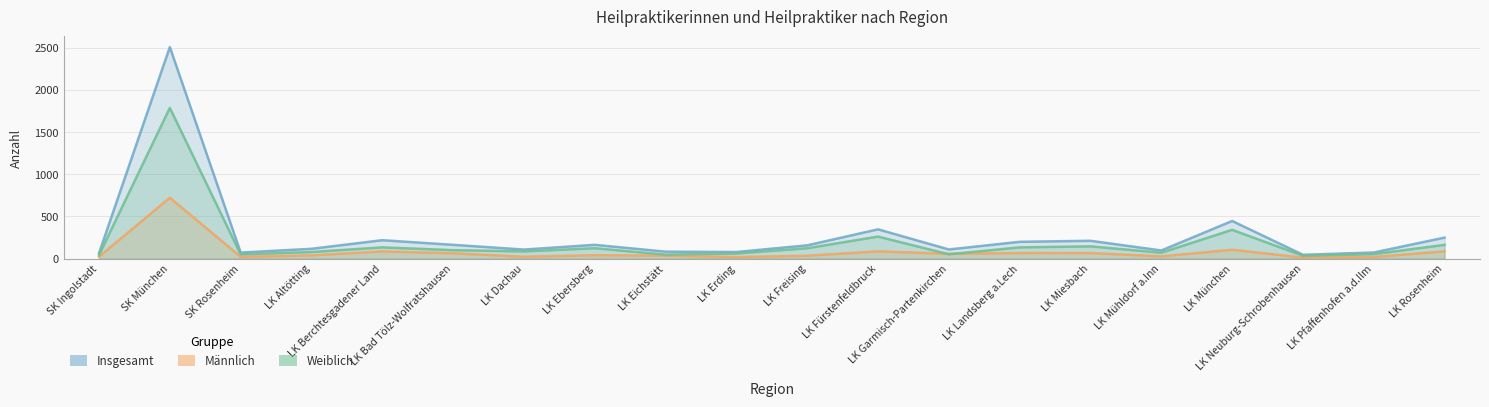

How many lines are shown in the chart?

3